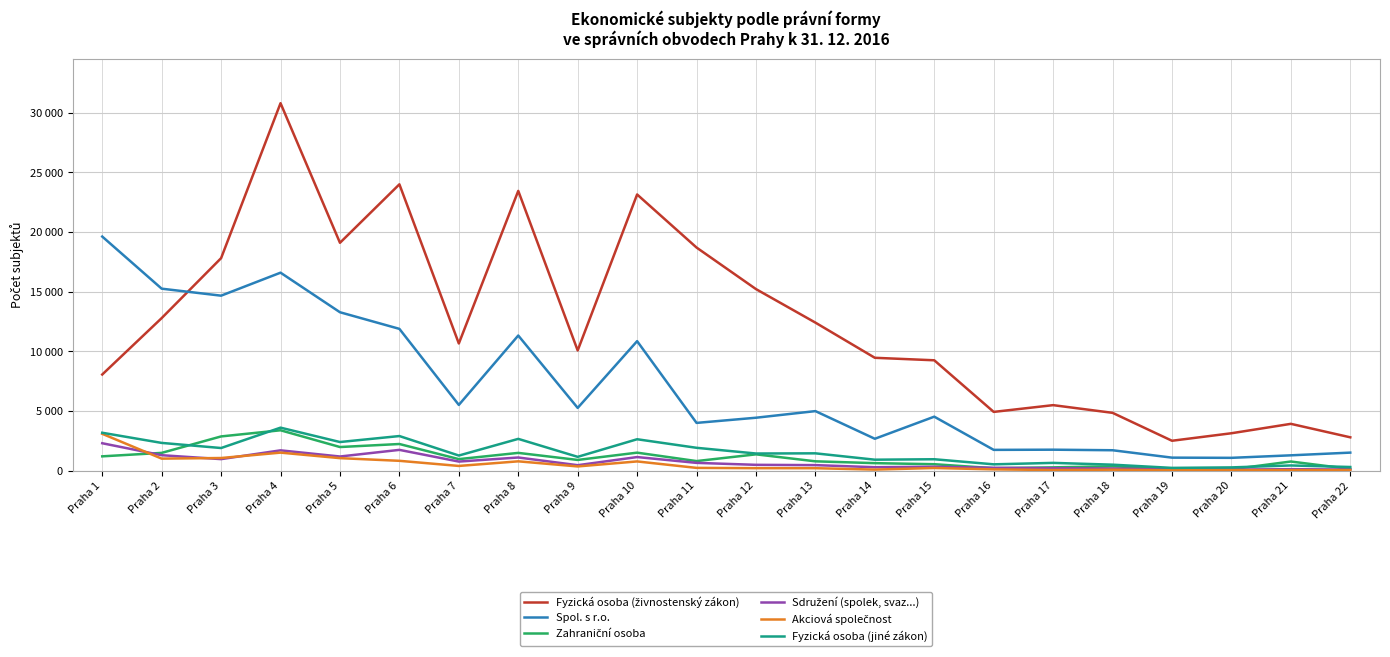

Is this an area chart (filled region under the line)?

No